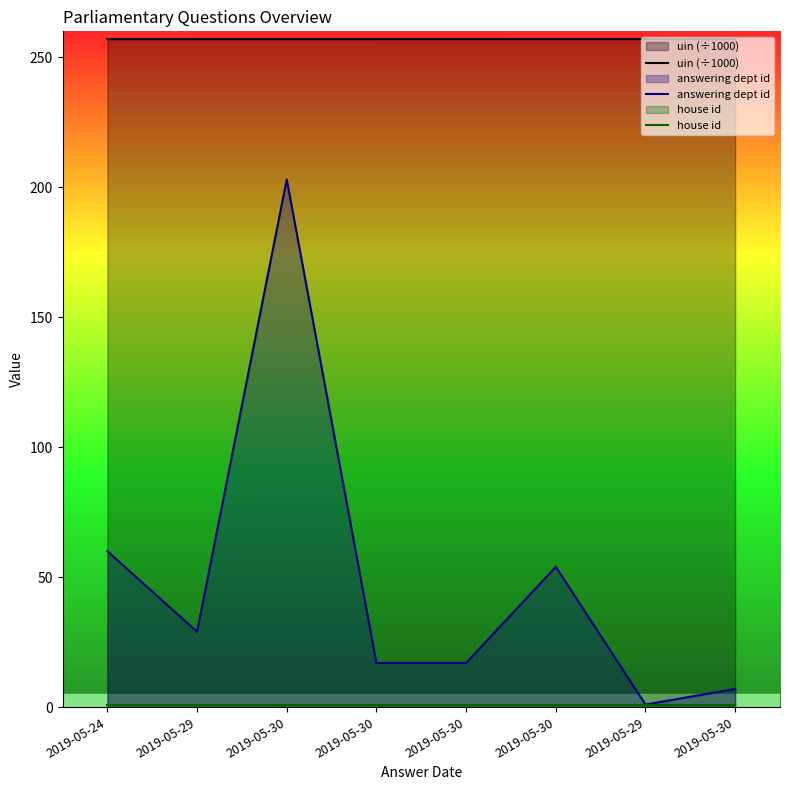

Does the chart have visible grid lines?

No